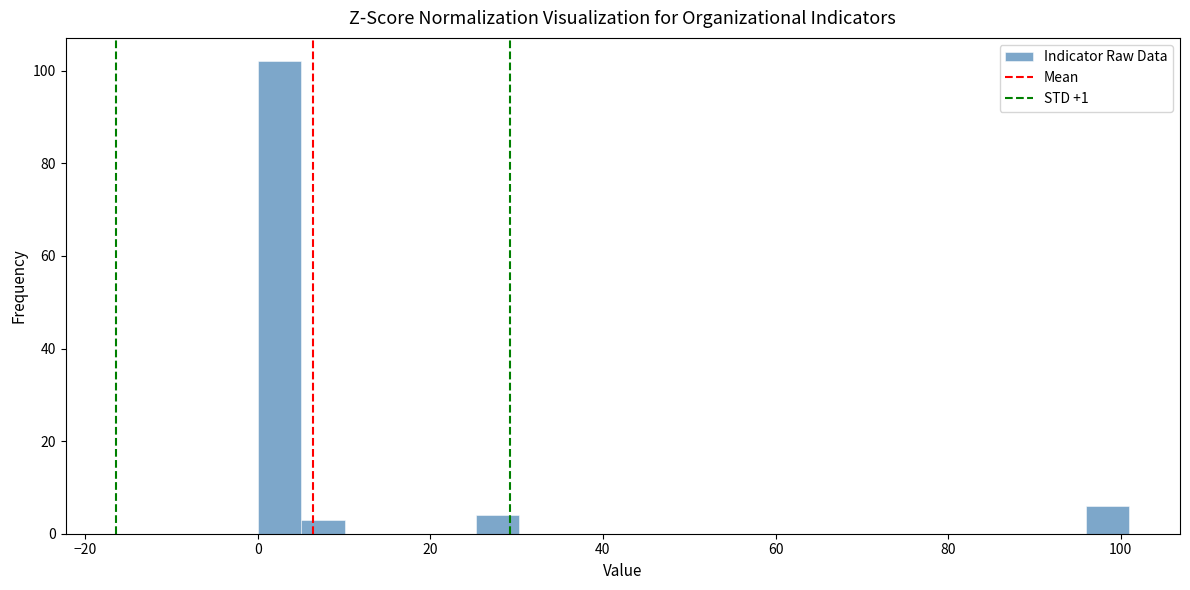

Read against the x-axis, roughly where is the centre of the tallest bar?

2